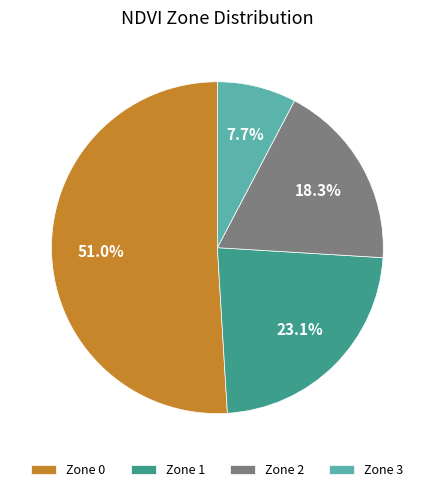

What is the majority slice?

Zone 0